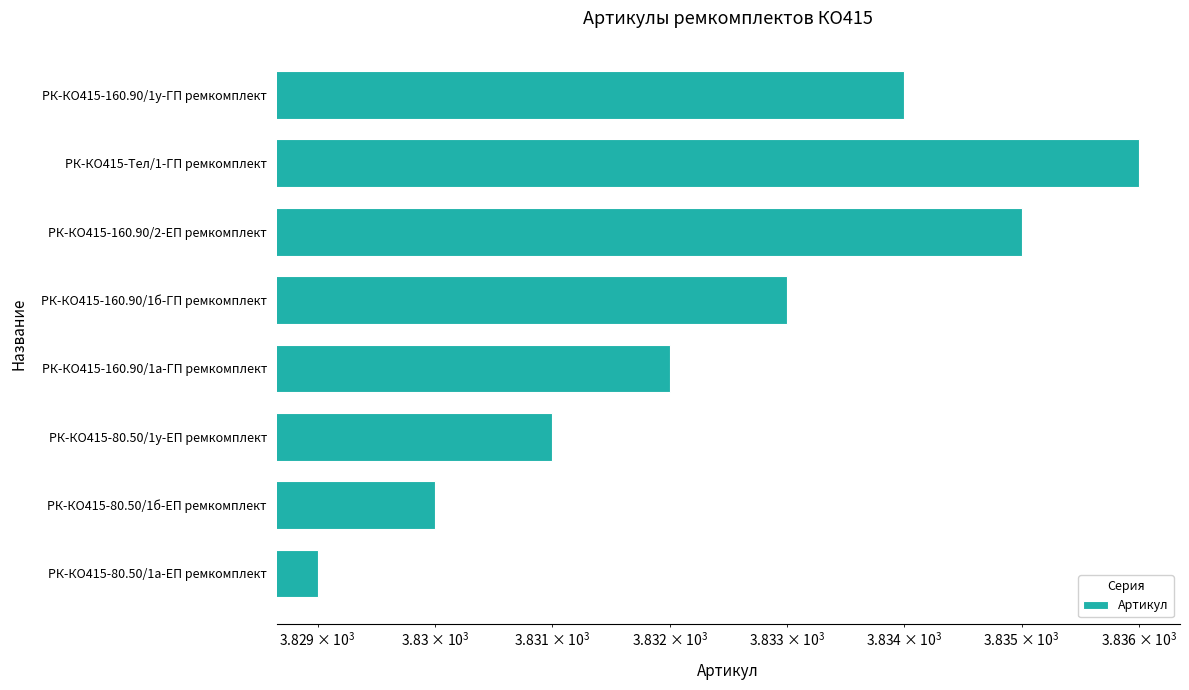

Are the bars horizontal?

Yes